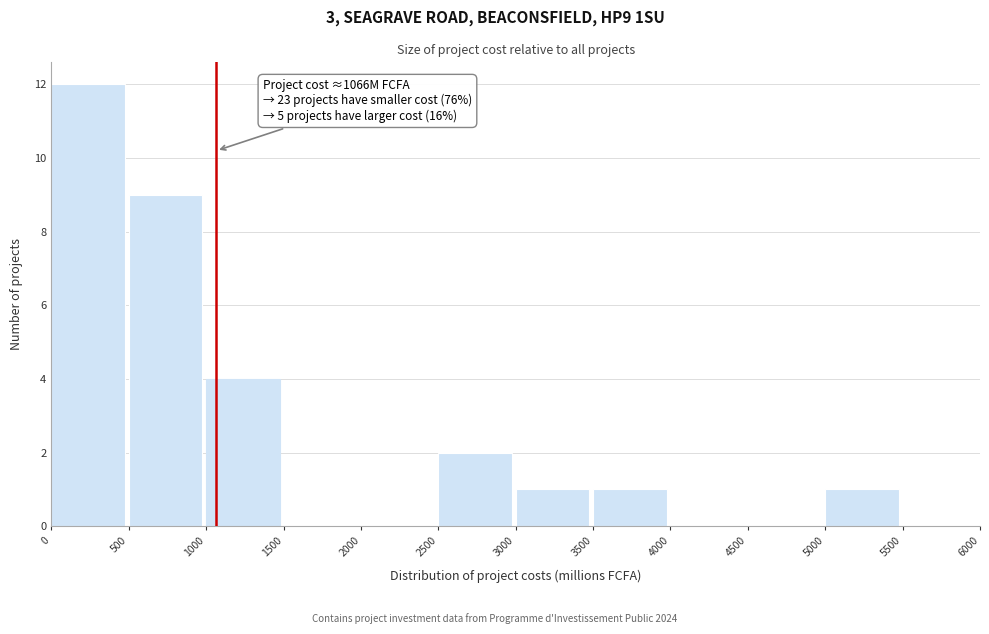

Over which range of the x-axis is the bar tallest?

0 to 500